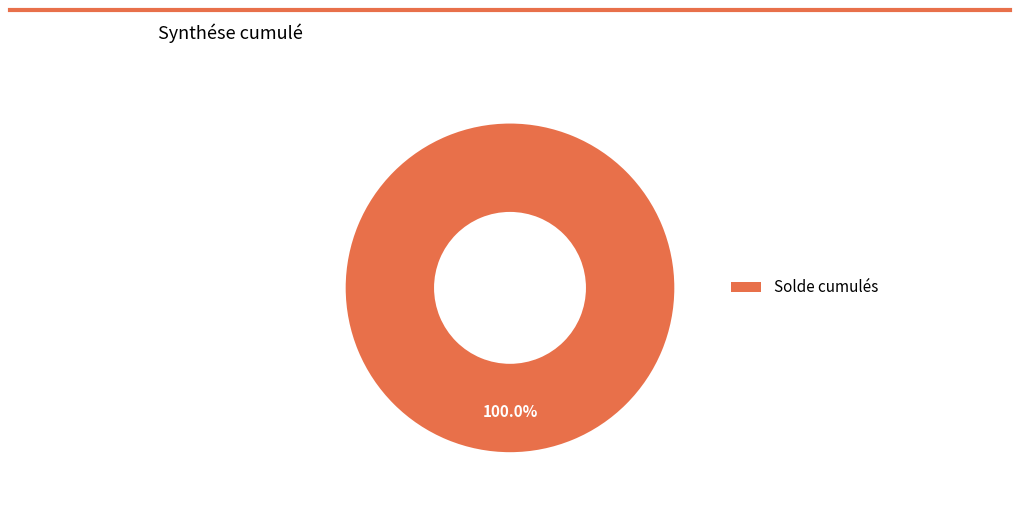

Does any single category account for the majority?

Yes